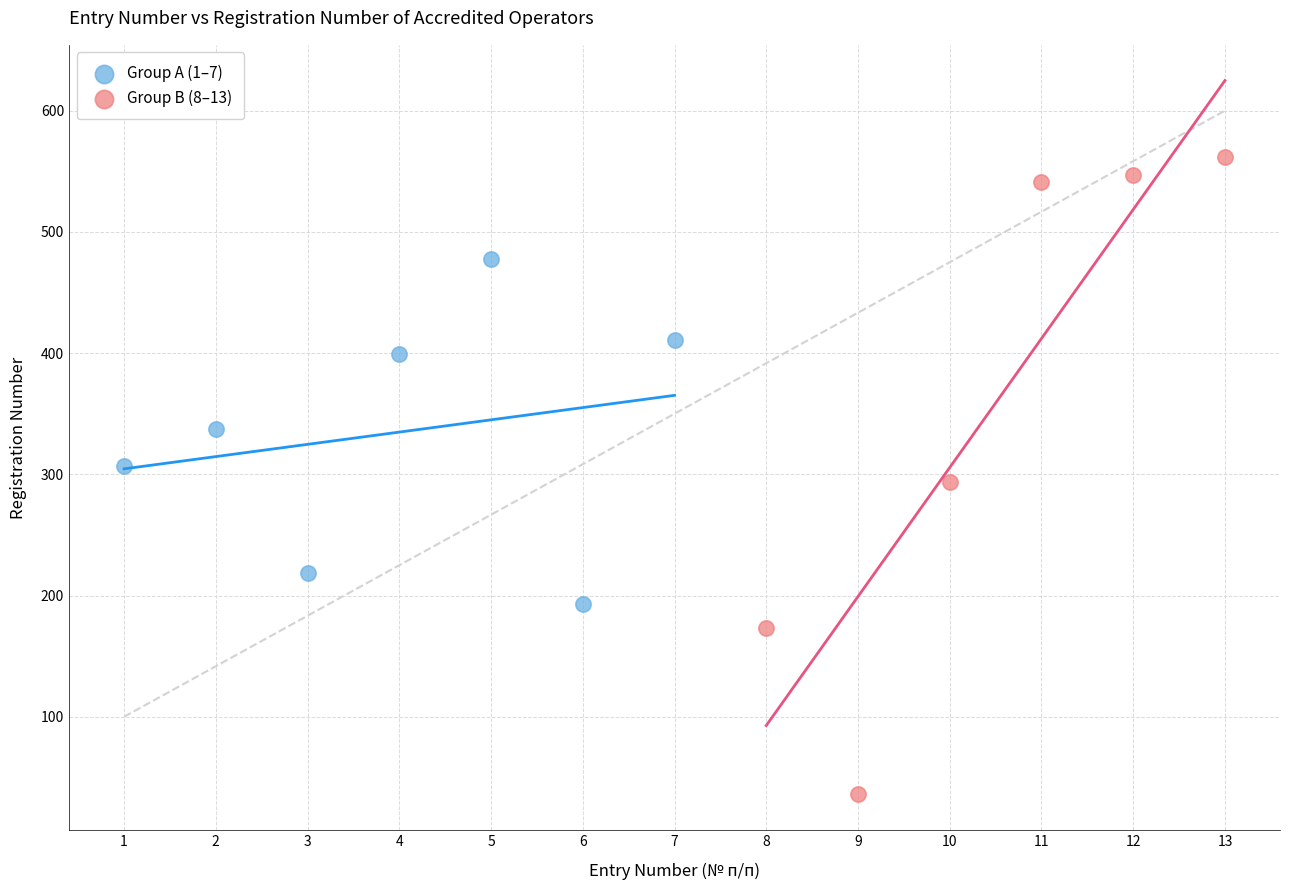

Which series has the largest Y range (max minus min)?

Group B (8–13)